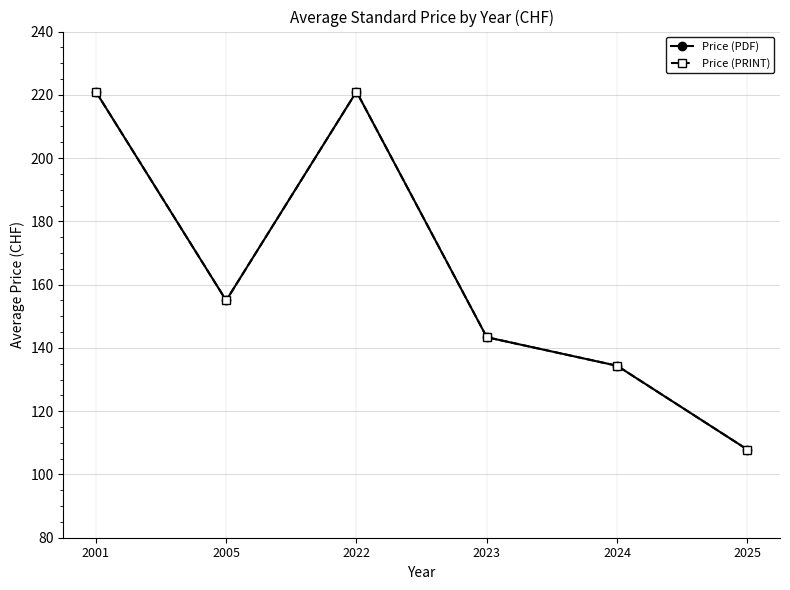

What is the value of the Price (PDF) point at the 3rd from the left?

221.0